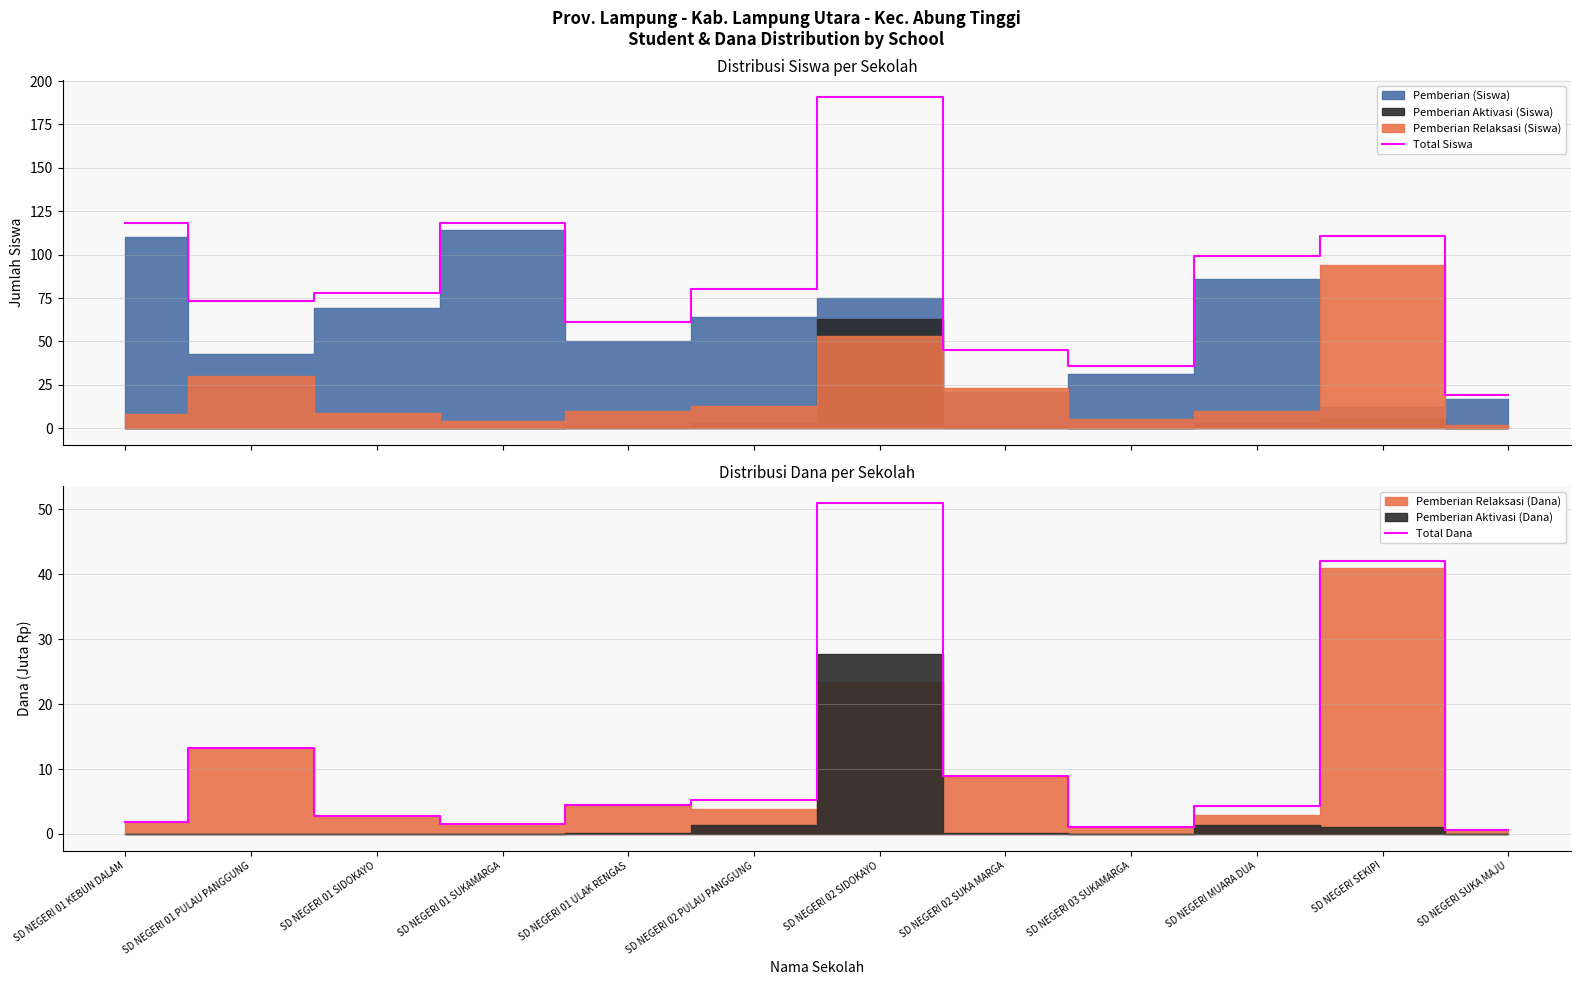

Does the chart display data point markers on the line(s)?

No